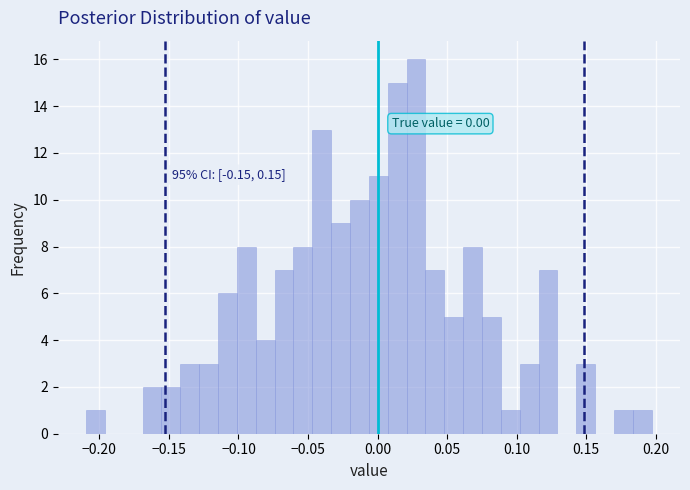

Around what value on the x-axis is the tallest bar? Give the approximate position of its centre, as read against the axis.

0.030